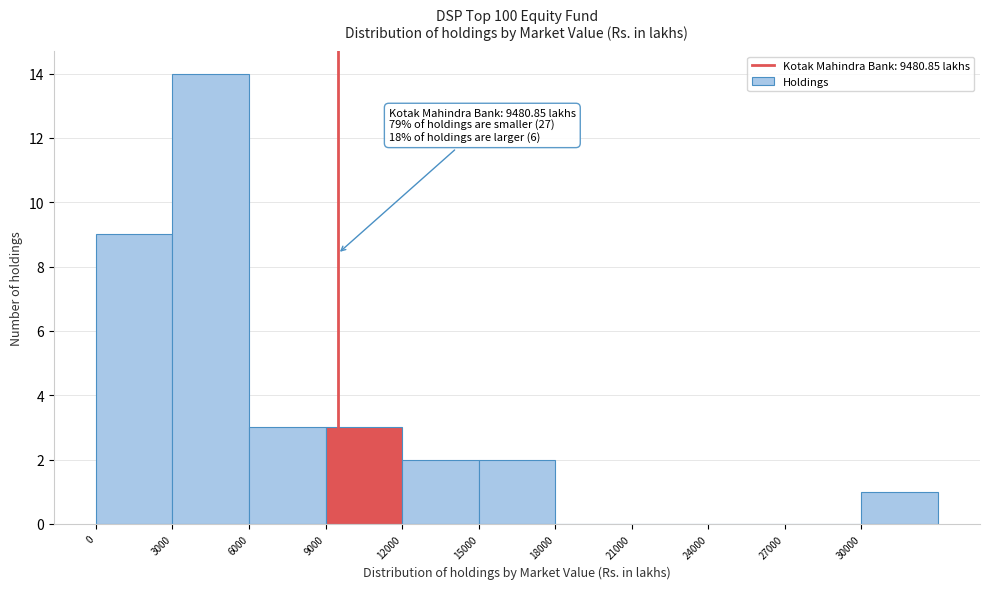

Which range on the x-axis has the tallest bar?

3000 to 6000